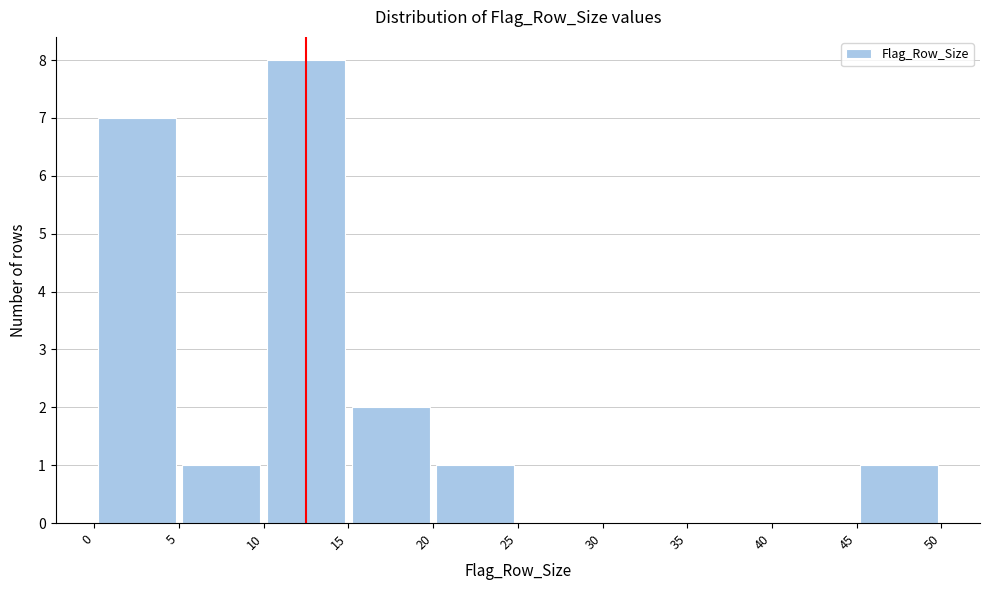

Over which range of the x-axis is the bar tallest?

10 to 15